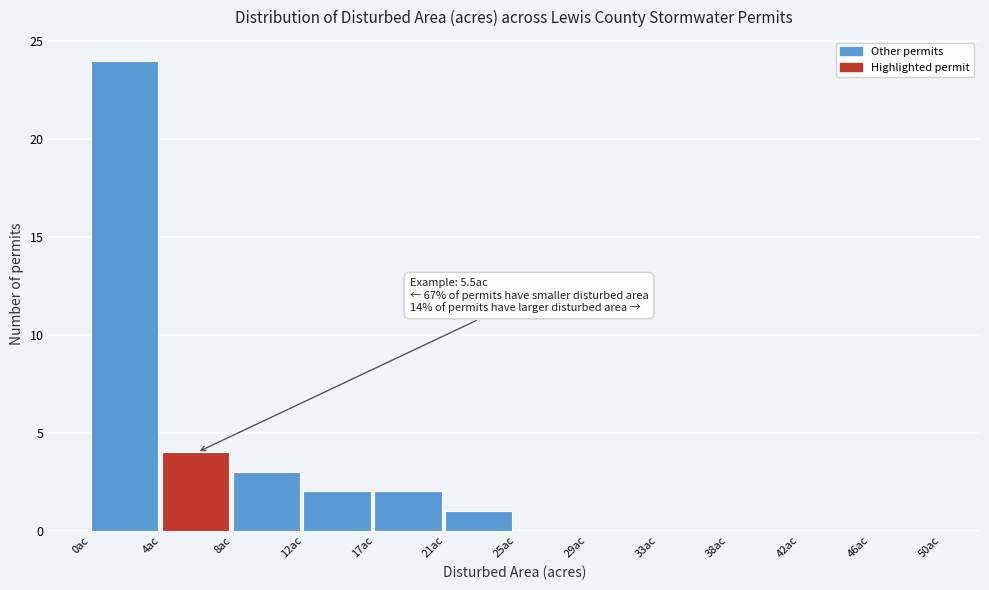

Over which range of the x-axis is the bar tallest?

0.0 to 4.0